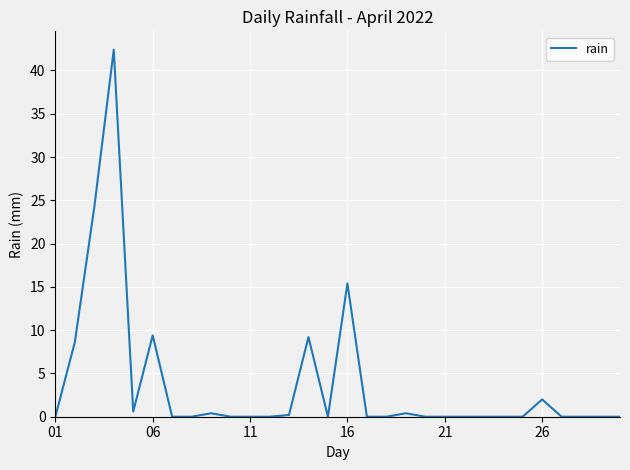

What is the difference between the maximum and minimum values?

42.4